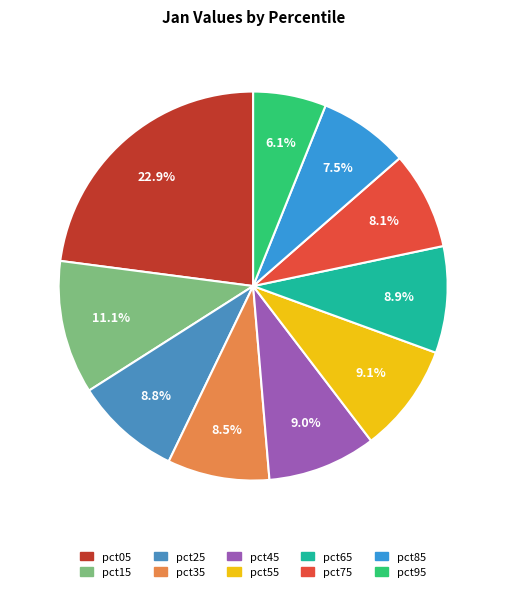

To the nearest percent, what is the difference between the largest and smallest slice percentages?

17%